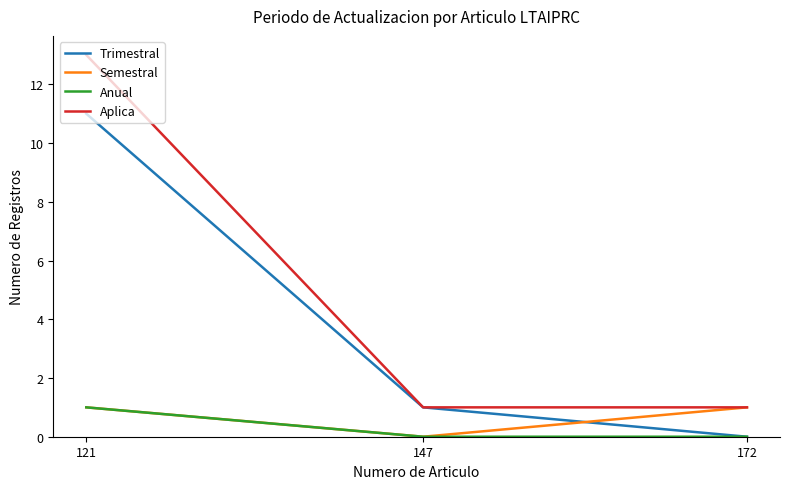

Does the chart display data point markers on the line(s)?

No